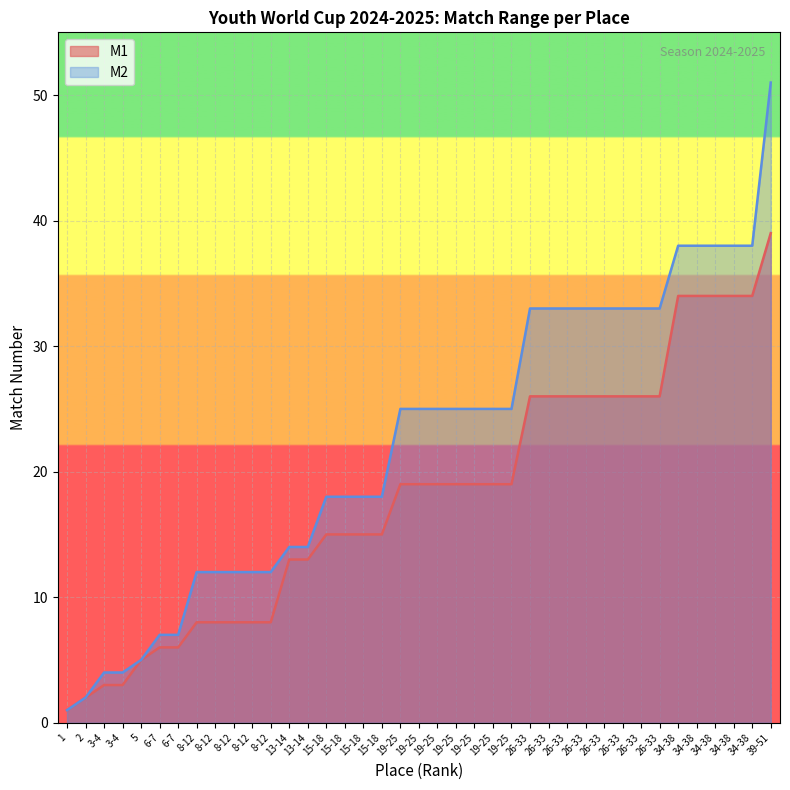

Is it true that M1 equals 19 at 19-25?

True